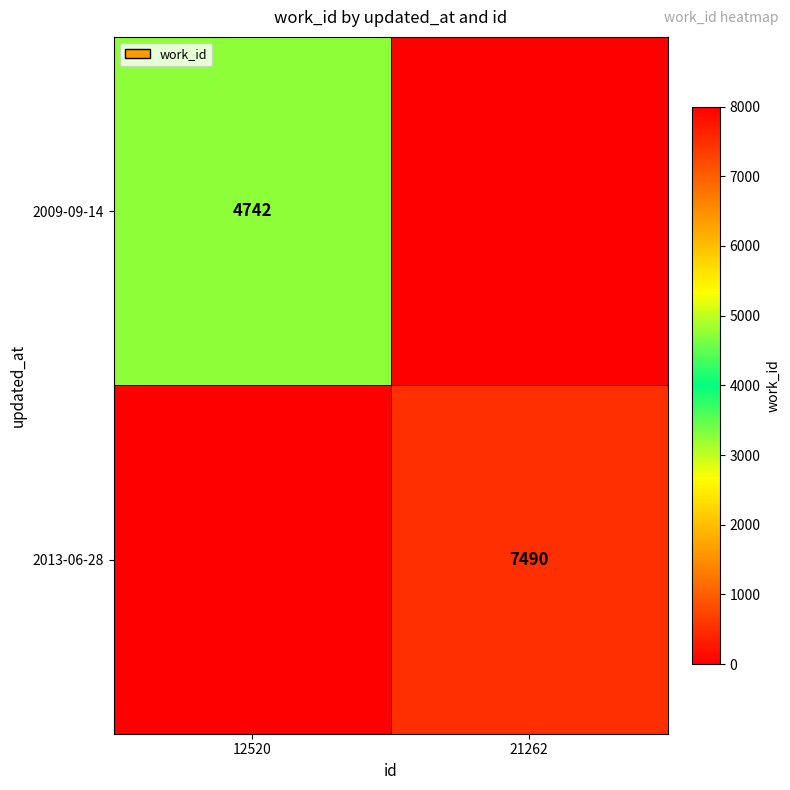

What is the sum of all 2013-06-28 values?

7490.0